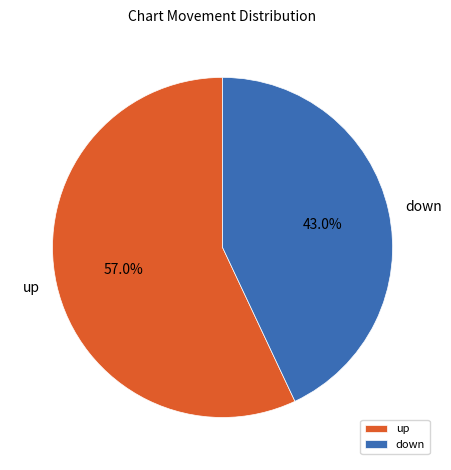

What percentage is the up slice, to the nearest percent?

57%